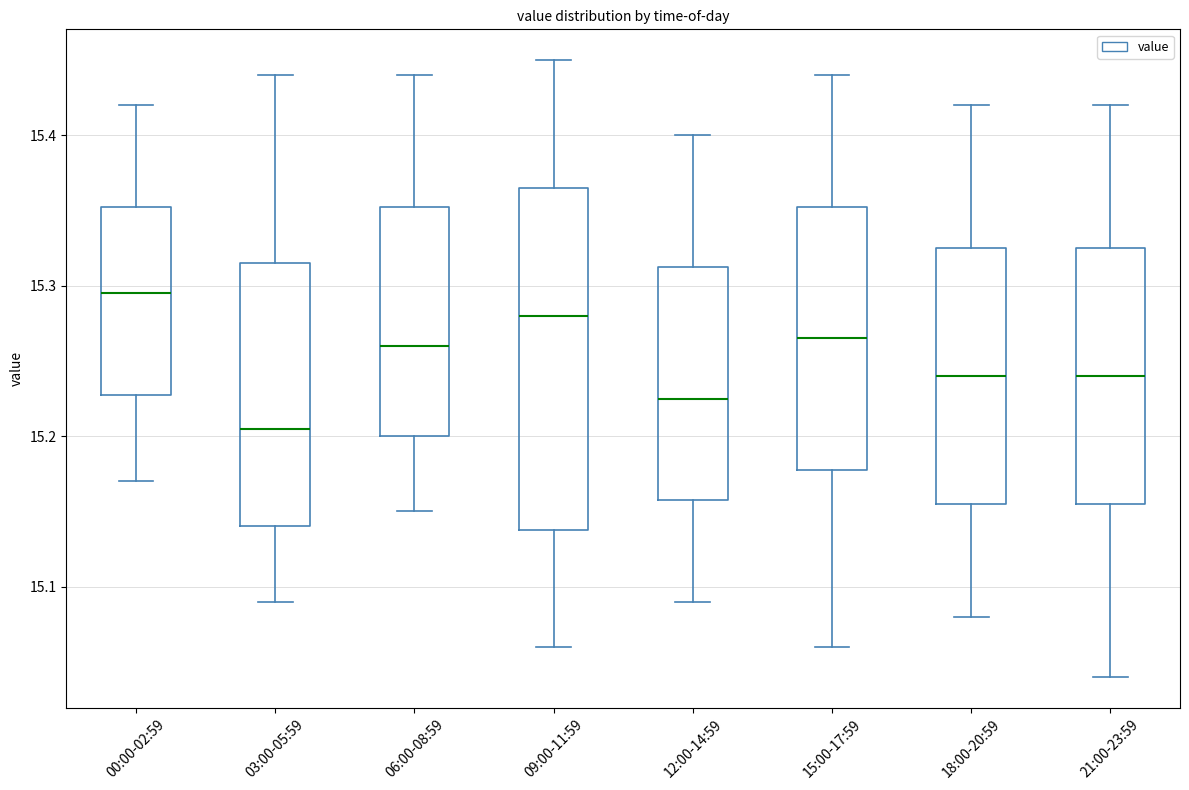

Reading left to right, transcribe this box plot: for each box, give where its median line is, the range the box spans, and where its two whiskers end, as read against the y-axis. The values are not printed on the chart, so give them approximately, as read against the axis.

00:00-02:59: median 15.30, box 15.23 to 15.35, whiskers 15.17 to 15.42
03:00-05:59: median 15.21, box 15.14 to 15.32, whiskers 15.09 to 15.44
06:00-08:59: median 15.26, box 15.20 to 15.35, whiskers 15.15 to 15.44
09:00-11:59: median 15.28, box 15.14 to 15.37, whiskers 15.06 to 15.45
12:00-14:59: median 15.23, box 15.16 to 15.31, whiskers 15.09 to 15.40
15:00-17:59: median 15.27, box 15.18 to 15.35, whiskers 15.06 to 15.44
18:00-20:59: median 15.24, box 15.16 to 15.33, whiskers 15.08 to 15.42
21:00-23:59: median 15.24, box 15.16 to 15.33, whiskers 15.04 to 15.42